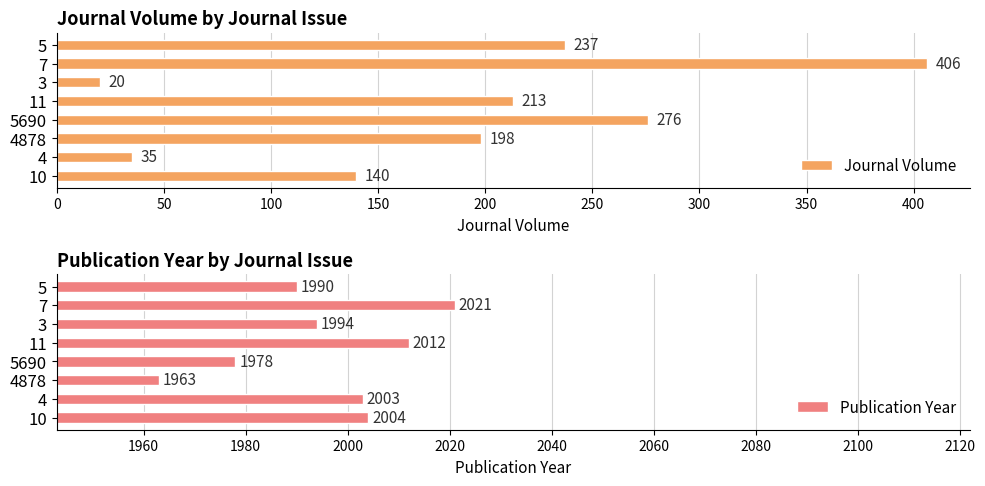

Reading right to left, what are all the values shown in this chart?

Journal Volume: 237.0	406.0	20.0	213.0	276.0	198.0	35.0	139.5
Publication Year: 1990.0	2021.0	1994.0	2012.0	1978.0	1963.0	2003.0	2004.0